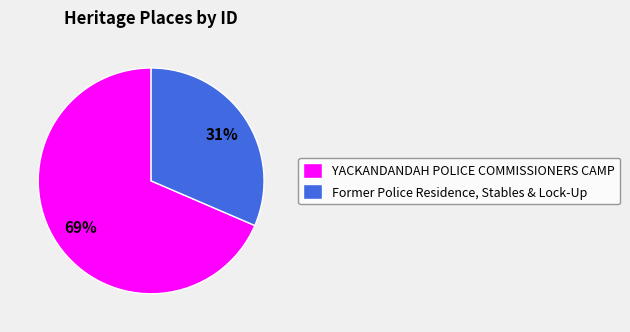

Which has a higher value, Former Police Residence, Stables & Lock-Up or YACKANDANDAH POLICE COMMISSIONERS CAMP?

YACKANDANDAH POLICE COMMISSIONERS CAMP